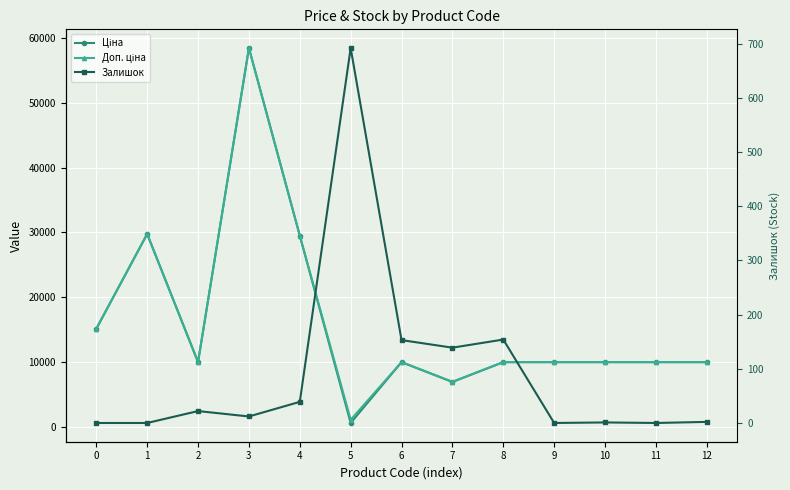

What is the average value of the Ціна series?

16163.5